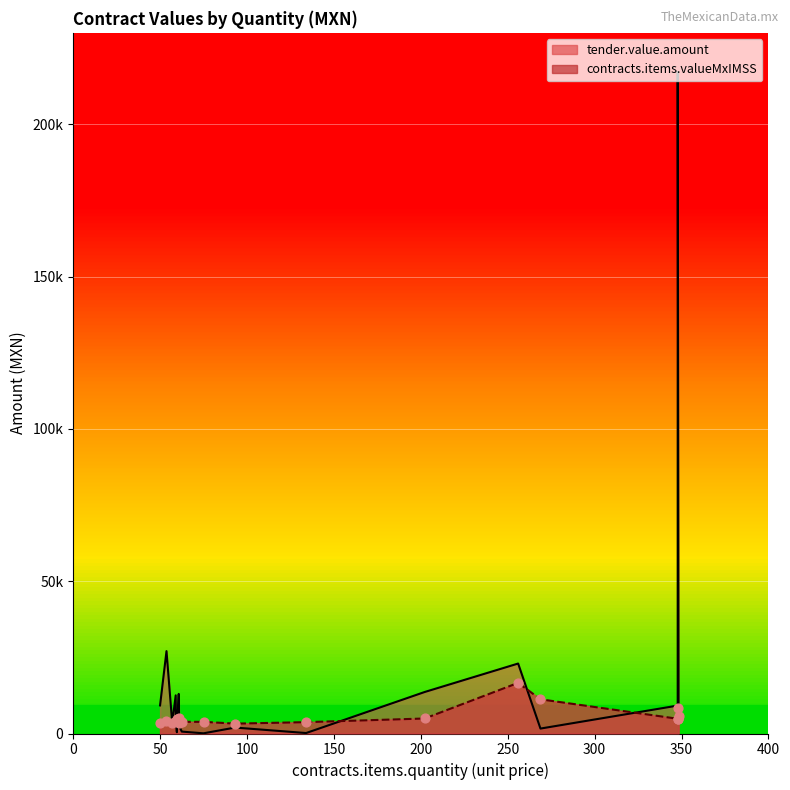

At how many categories does at least one series exceed 27120?

1